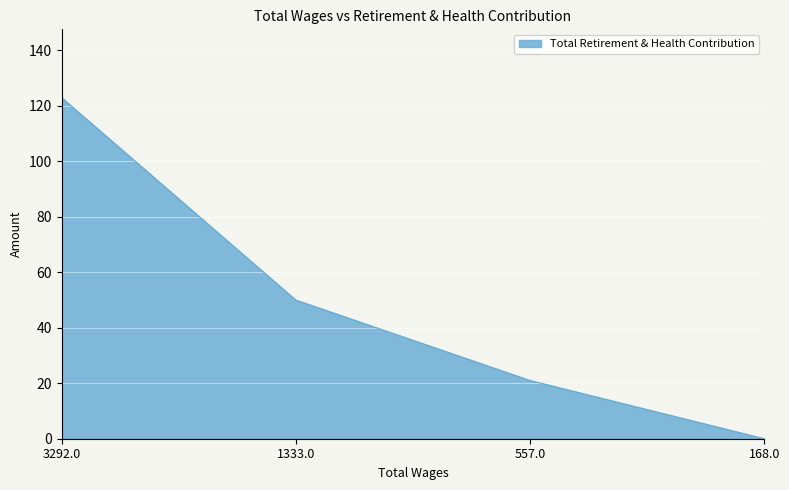

What position from the right is 3292.0?

4